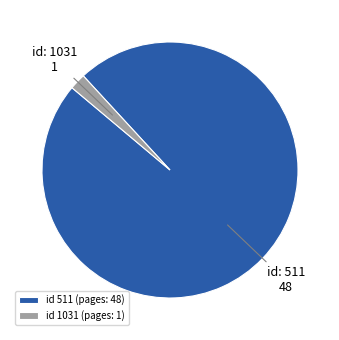

Which slice is the smallest?

id 1031 (pages: 1)